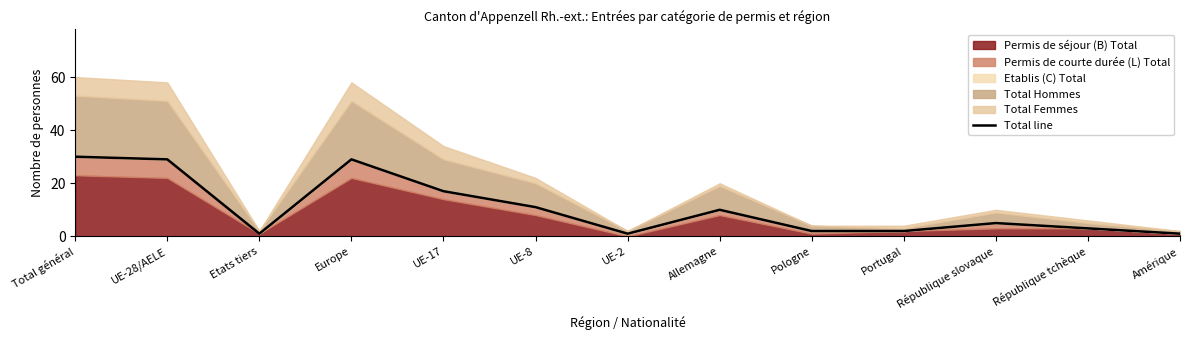

What is the label of the 1st point from the left?

Total général